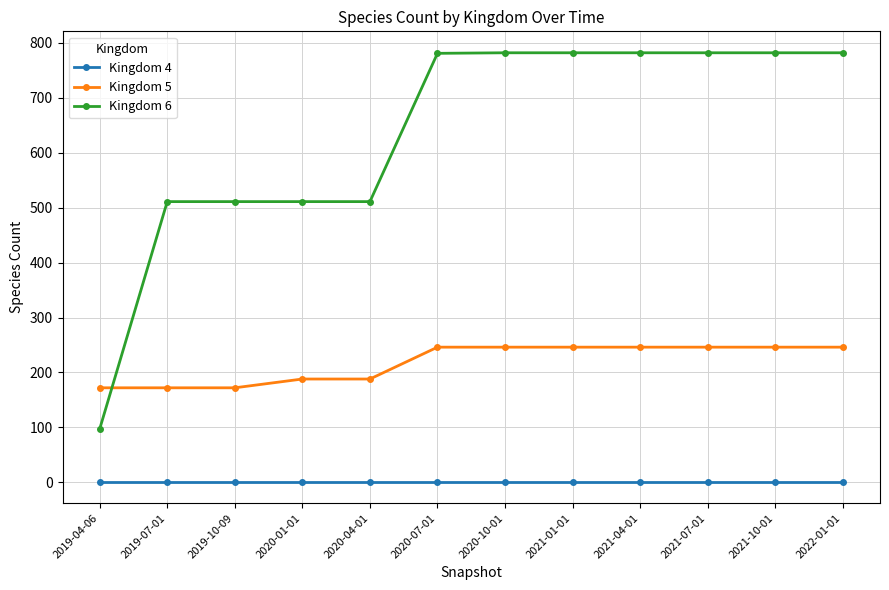

How many Kingdom 5 values are between 188 and 246?

9